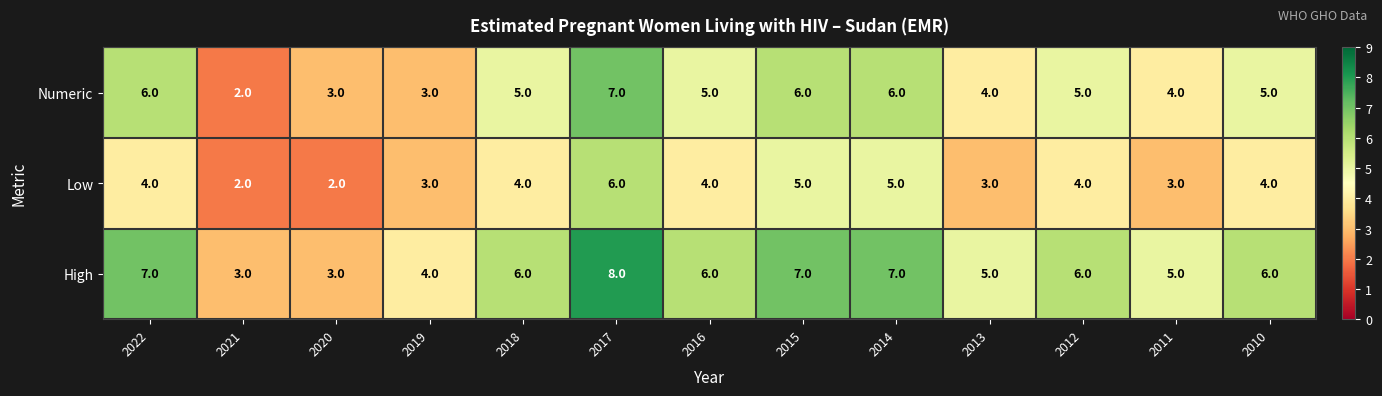

How many series are shown in this chart?

3